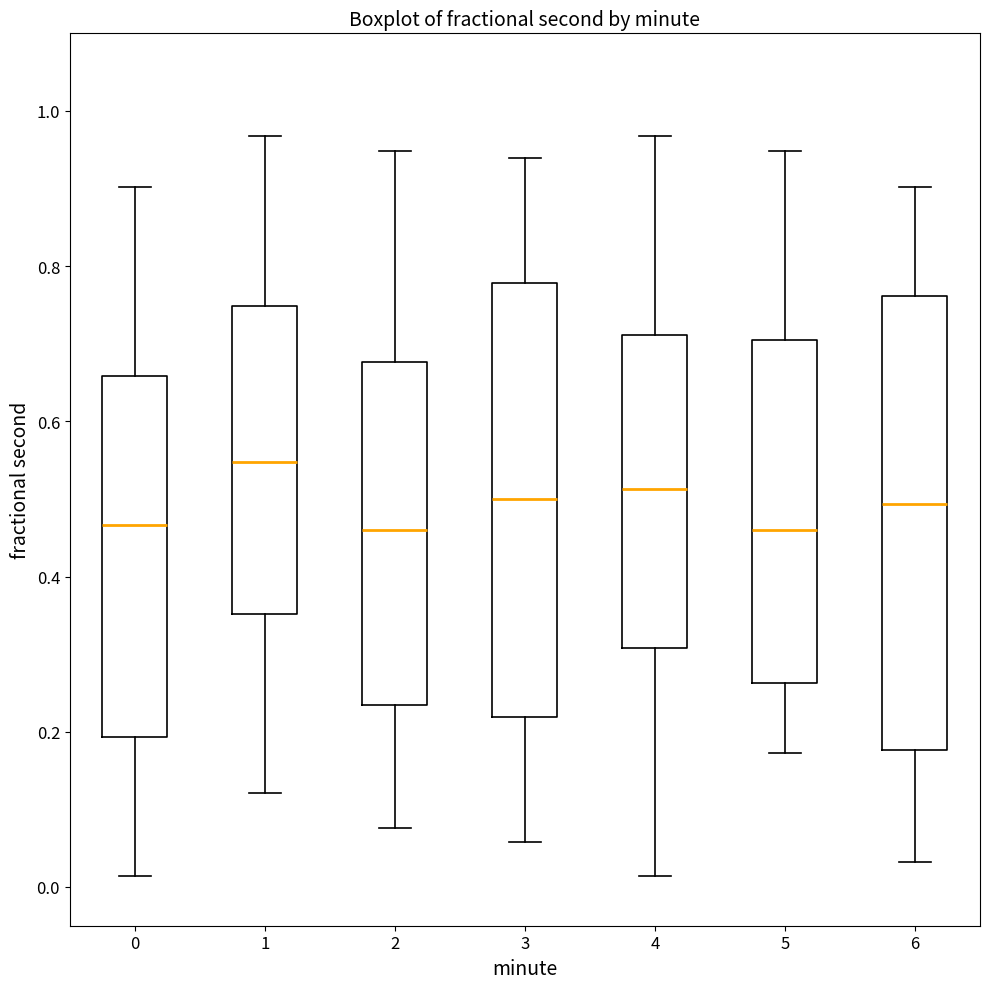

Where does the upper whisker of the box at x = 5 end on the y-axis? The values are not printed on the chart, so give them approximately, as read against the axis.

0.94